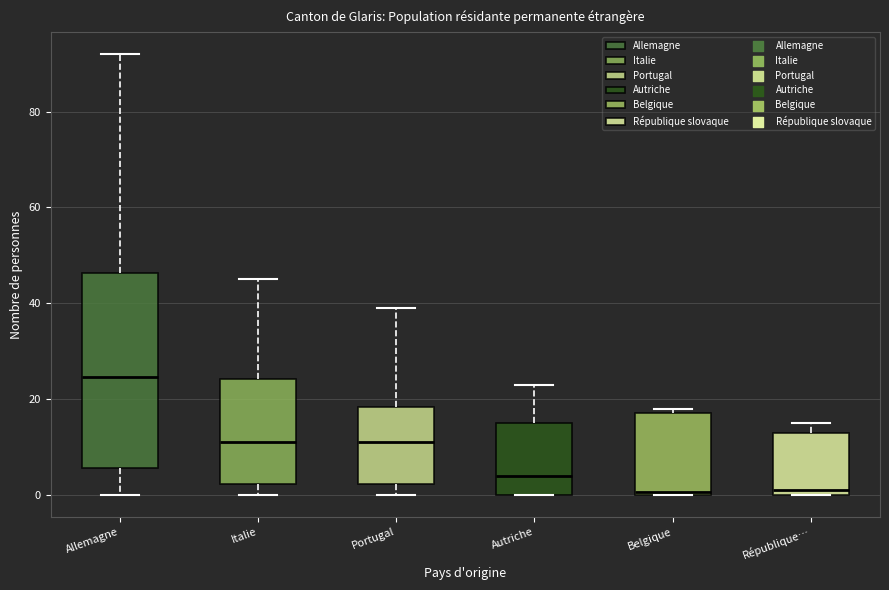

Reading left to right, read every box against the y-axis: the position of its median line, the range the box covers, and the ends of its whiskers. The values are not printed on the chart, so give them approximately, as read against the axis.

Allemagne: median 24, box 6 to 46, whiskers 0 to 92
Italie: median 12, box 2 to 24, whiskers 0 to 46
Portugal: median 12, box 2 to 18, whiskers 0 to 40
Autriche: median 4, box 0 to 16, whiskers 0 to 24
Belgique: median 0, box 0 to 18, whiskers 0 to 18 (just above the box's upper edge)
République…: median 2, box 0 to 14, whiskers 0 to 16